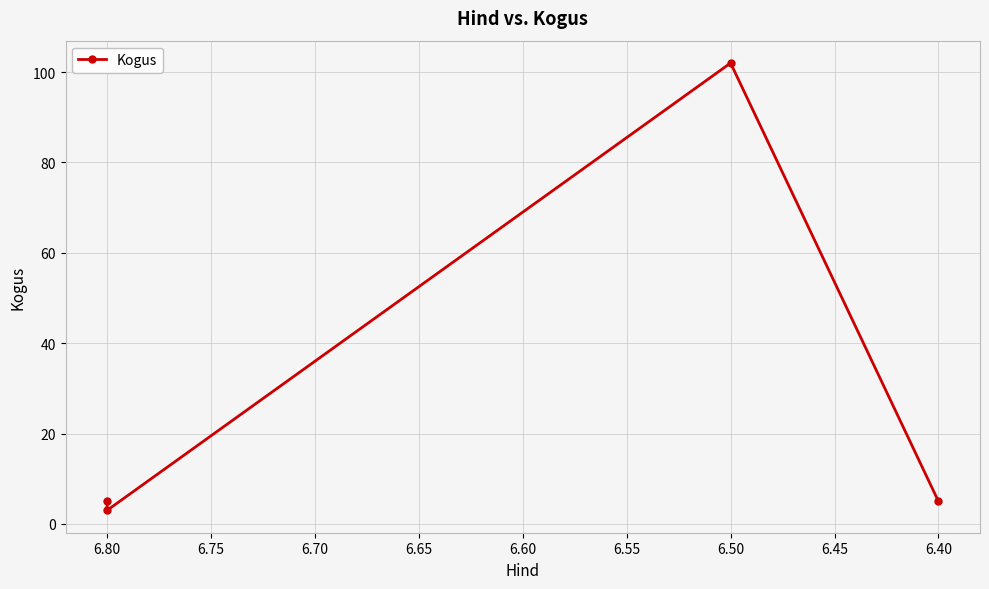

What is the smallest value displayed?

3